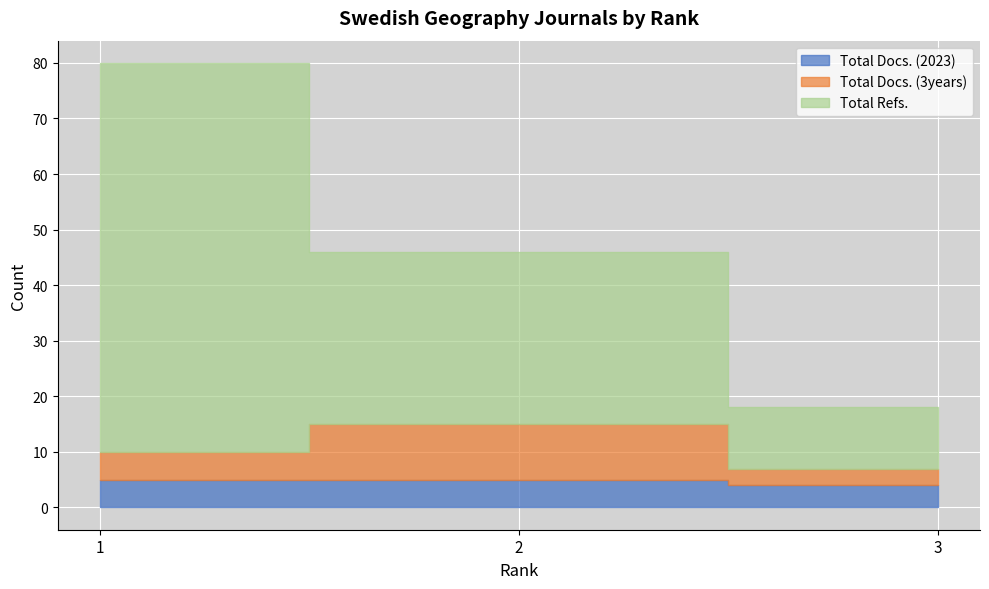

Rank the series by their maximum value, from highest to lowest.

Total Refs., Total Docs. (3years), Total Docs. (2023)